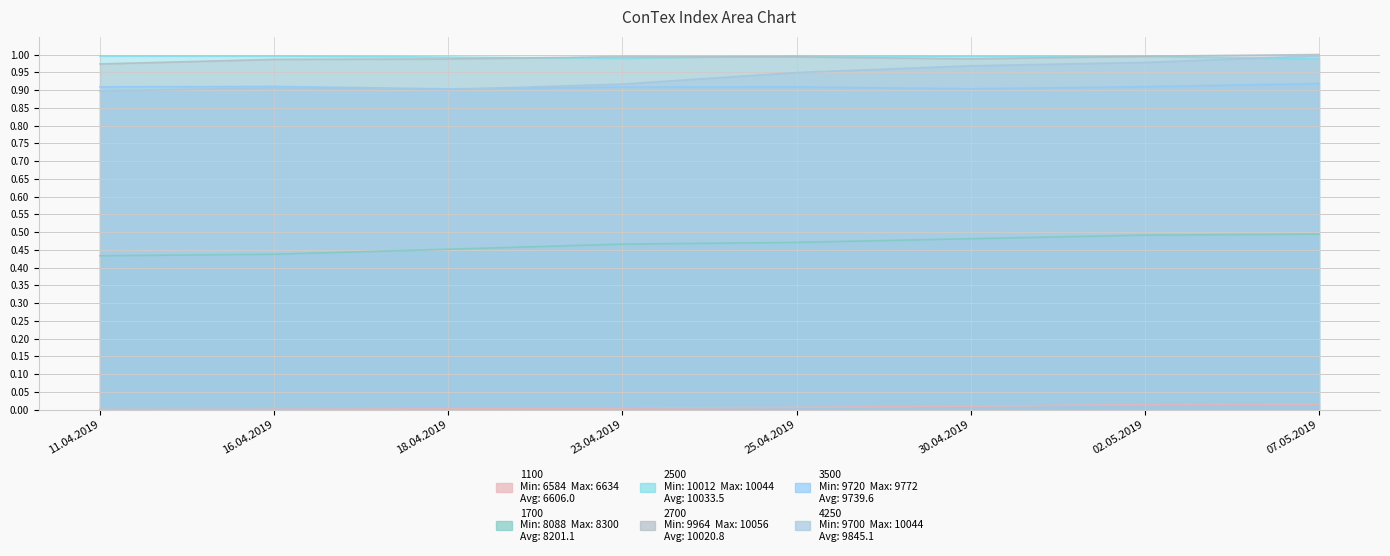

In 2700, how many points are higher than both neighbors (excluding endpoints)?

1